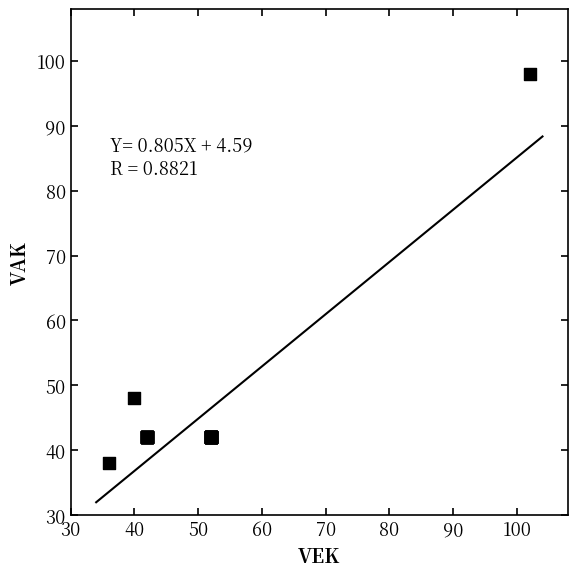

What Y value in the scatter plot is closest to 68?

48